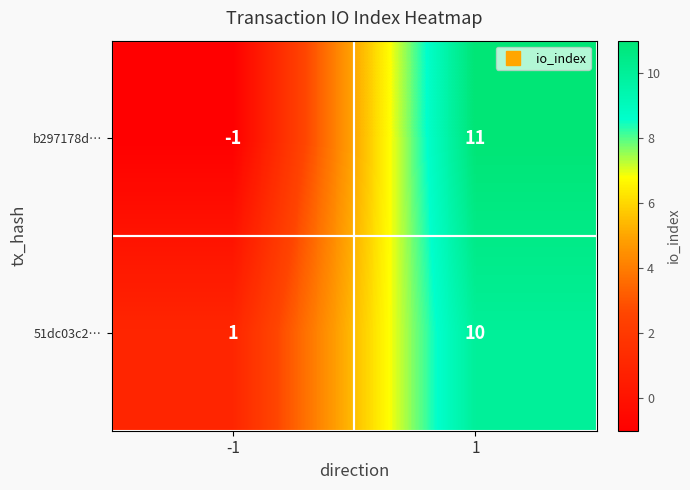

Rank the categories by b297178d… value from lowest to highest.

-1, 1